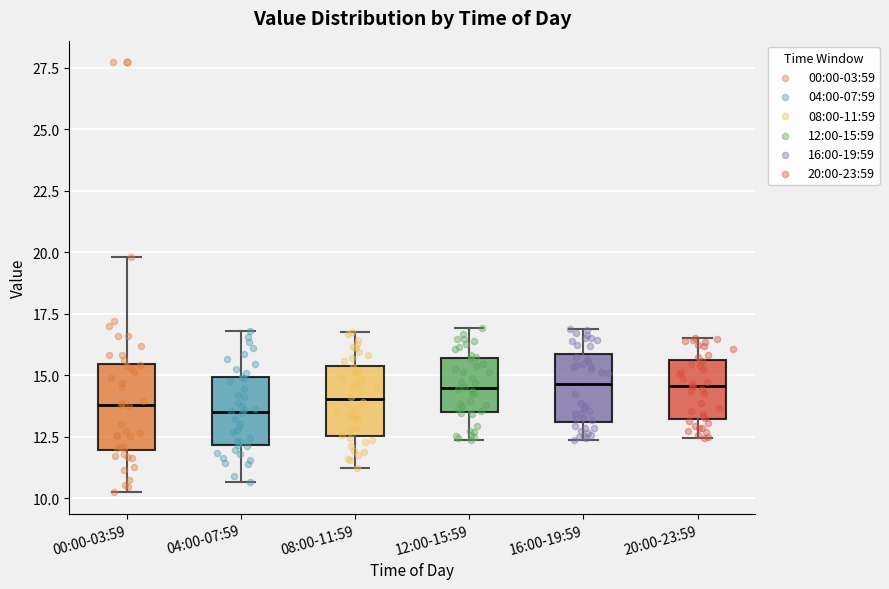

Comparing the boxes themselves (not the whiskers), which one is the tallest?

00:00-03:59